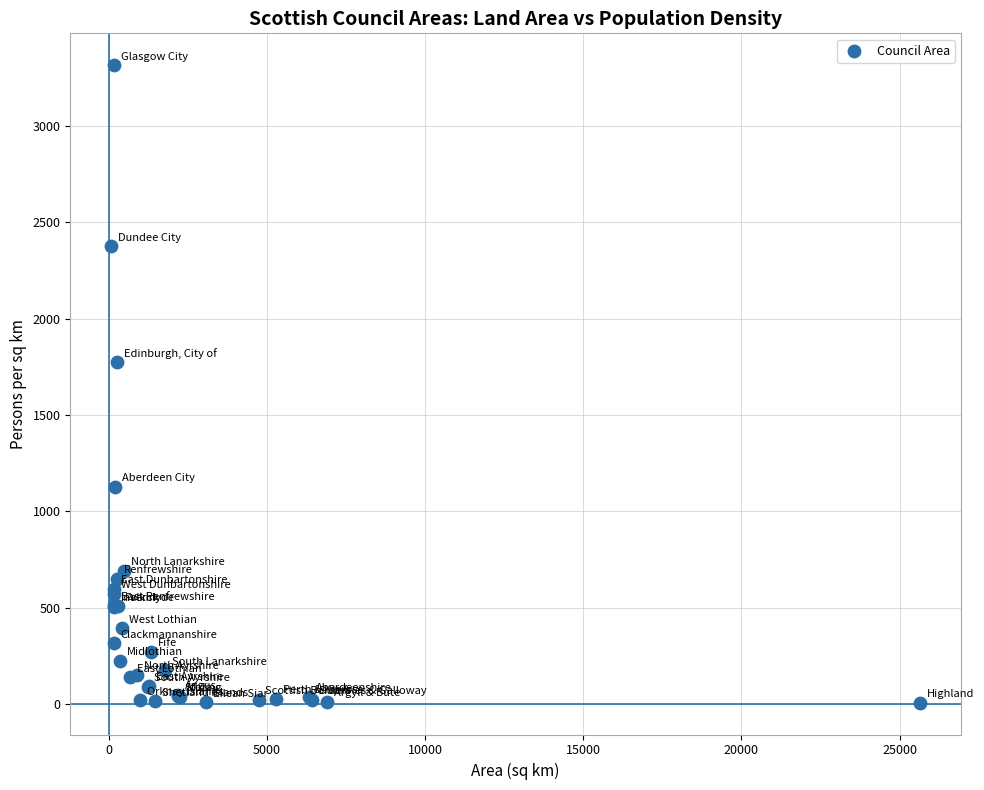

What Y value in the scatter plot is closest to 1662?

1775